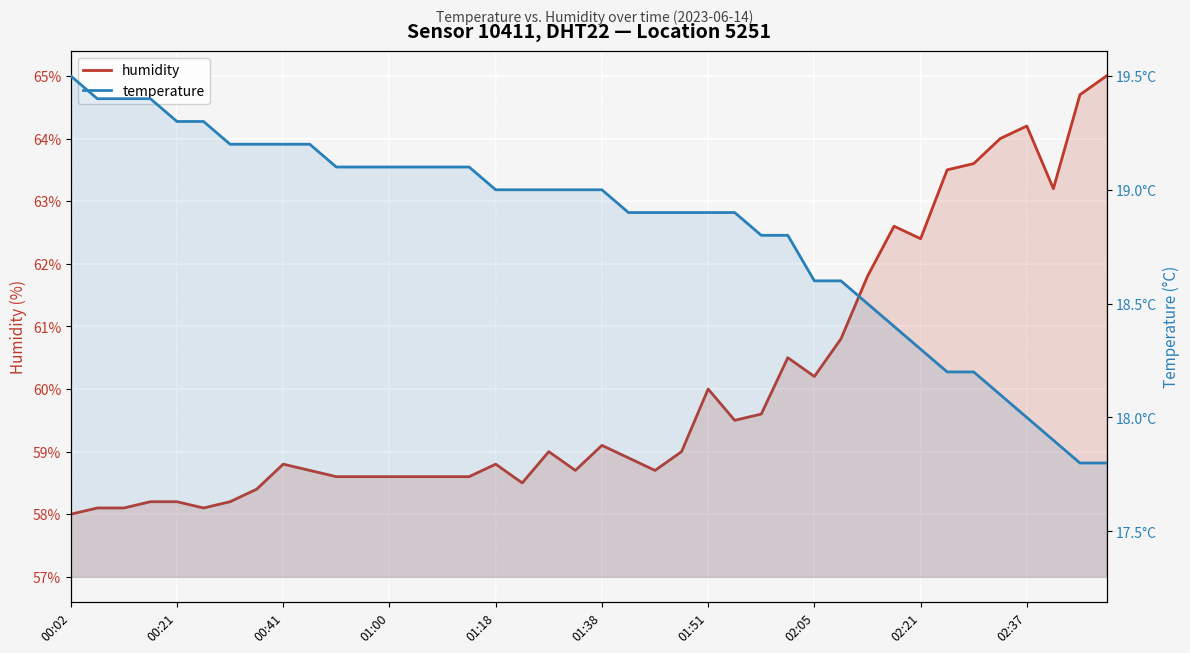

Rank the series at 01:00 from highest to lowest value.

humidity, temperature